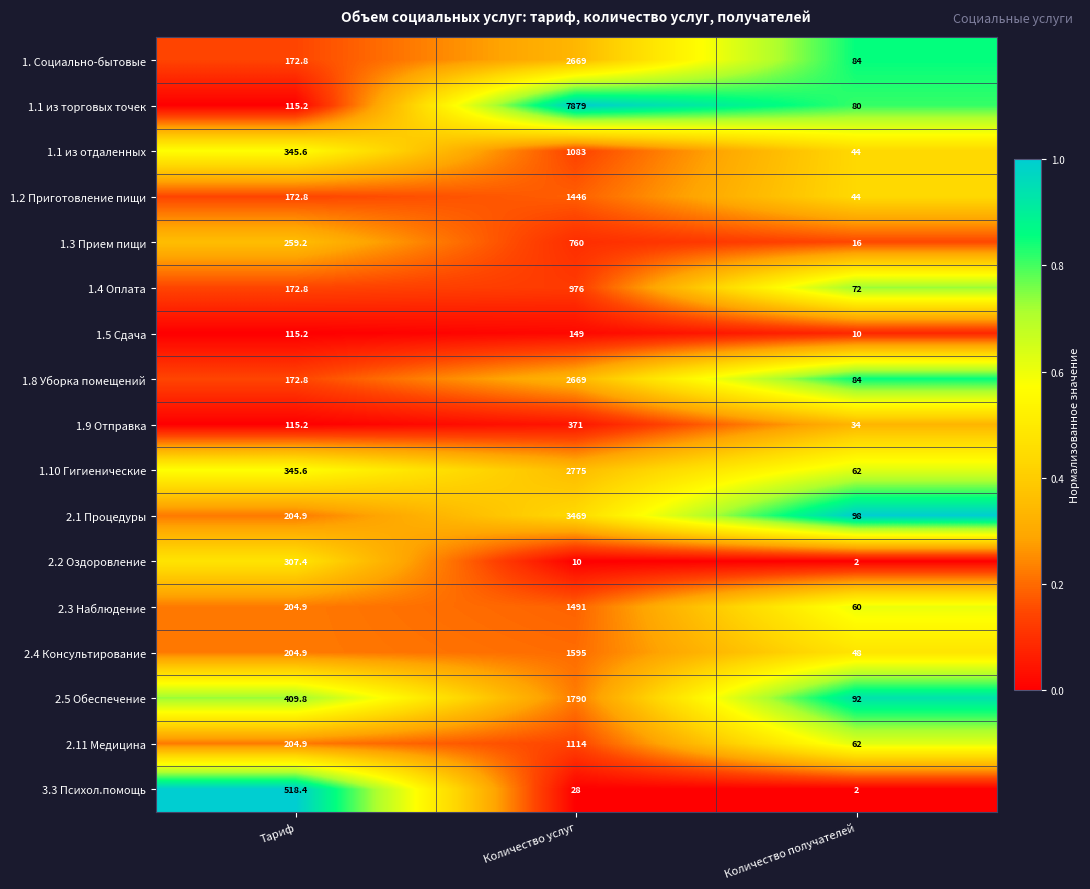

Rank the categories by 1.5 Сдача value from lowest to highest.

Количество получателей, Тариф, Количество услуг